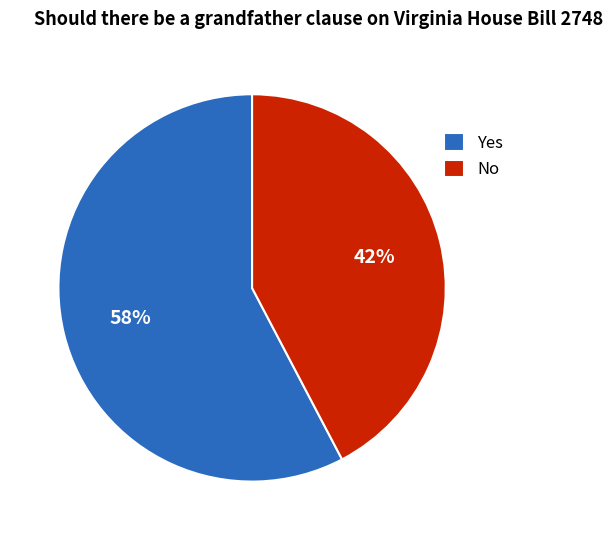

Which category has the smallest portion of the pie?

No